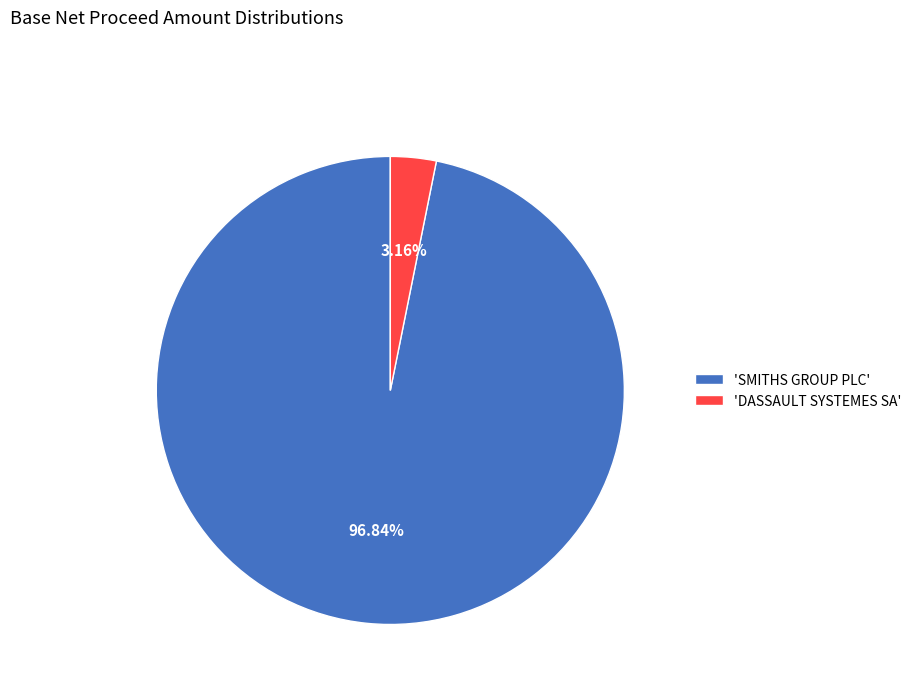

Do 'SMITHS GROUP PLC' and 'DASSAULT SYSTEMES SA' together represent more than half of the pie?

Yes